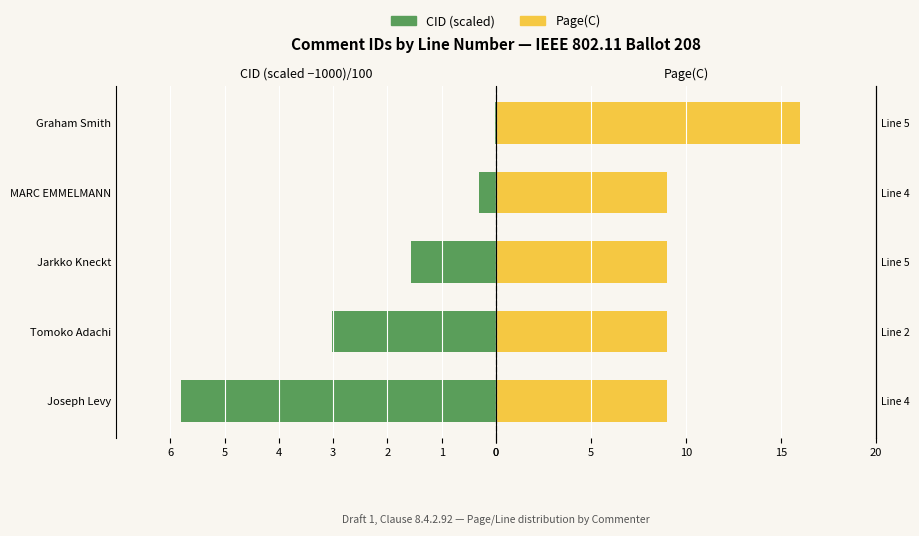

What is the value of the CID (scaled) bar at the 4th from the left?

-0.3